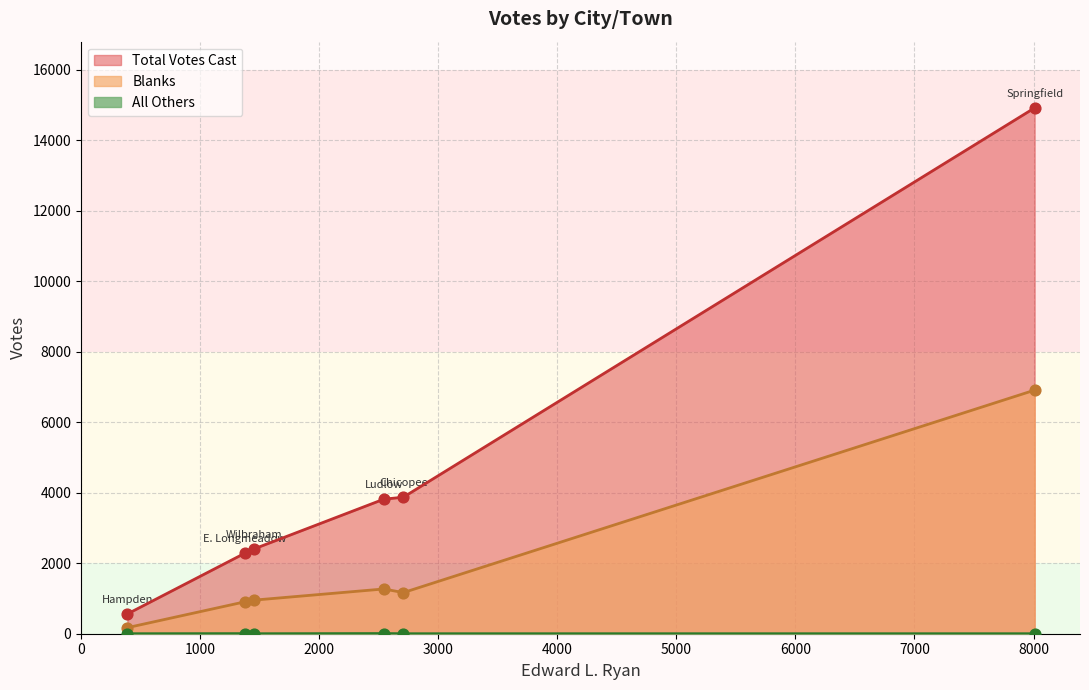

Which series has the largest total across all categories?

Total Votes Cast